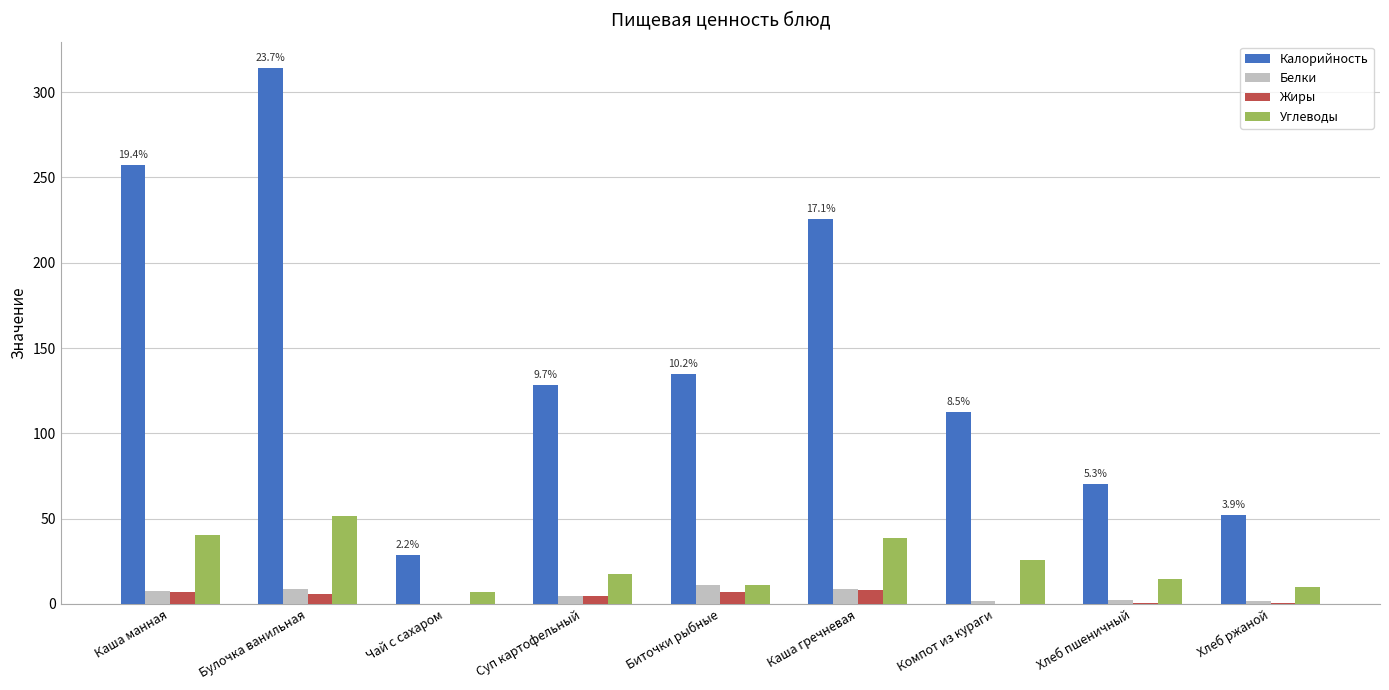

Read the Жиры value at Каша манная.

7.0